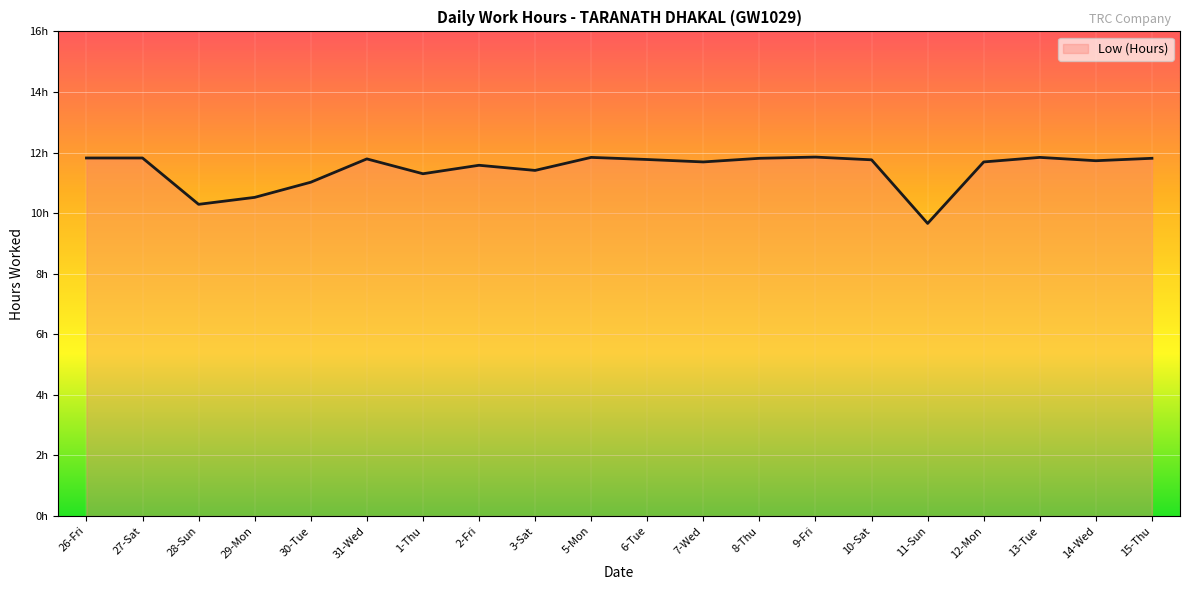

What is the label of the 18th point from the right?

28-Sun